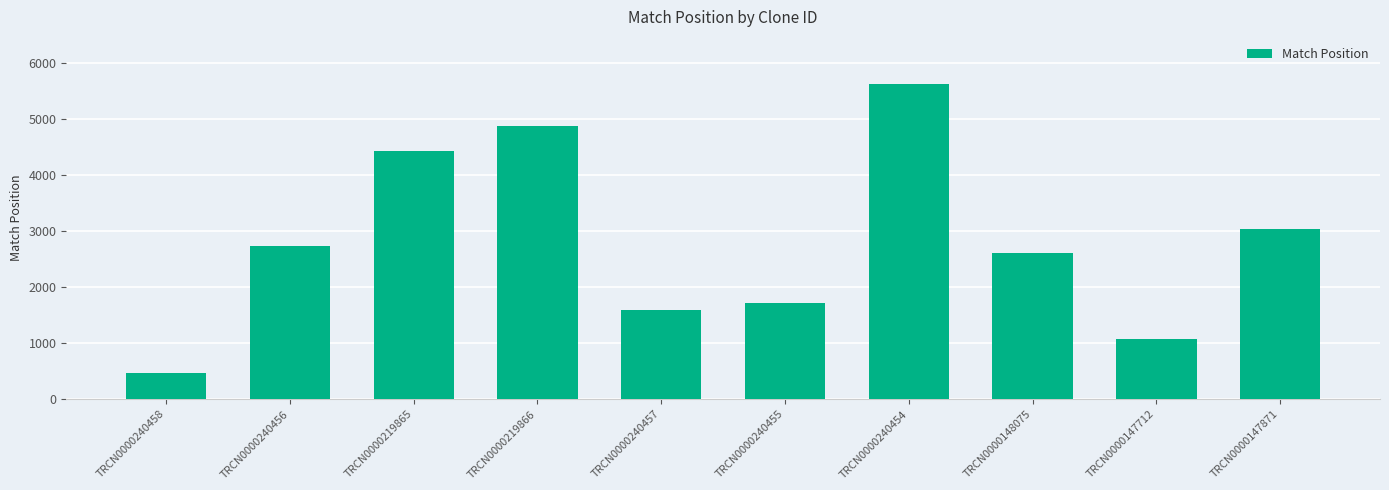

What is the greatest value displayed?

5622